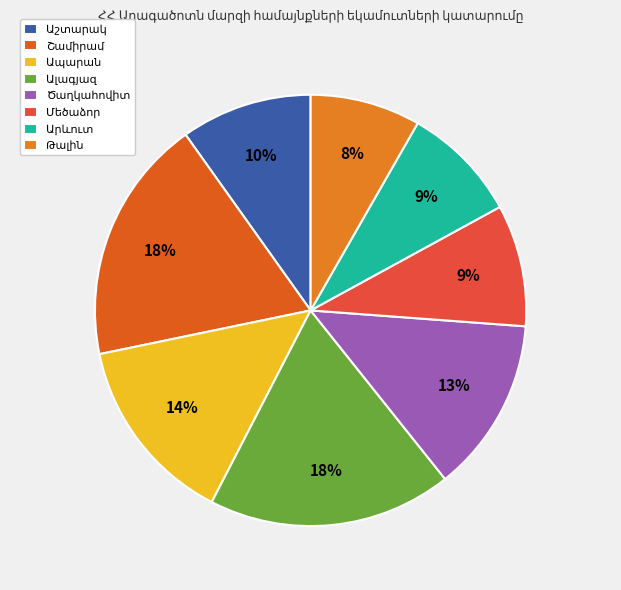

Is it true that Ապարան is 7% of the pie?

False